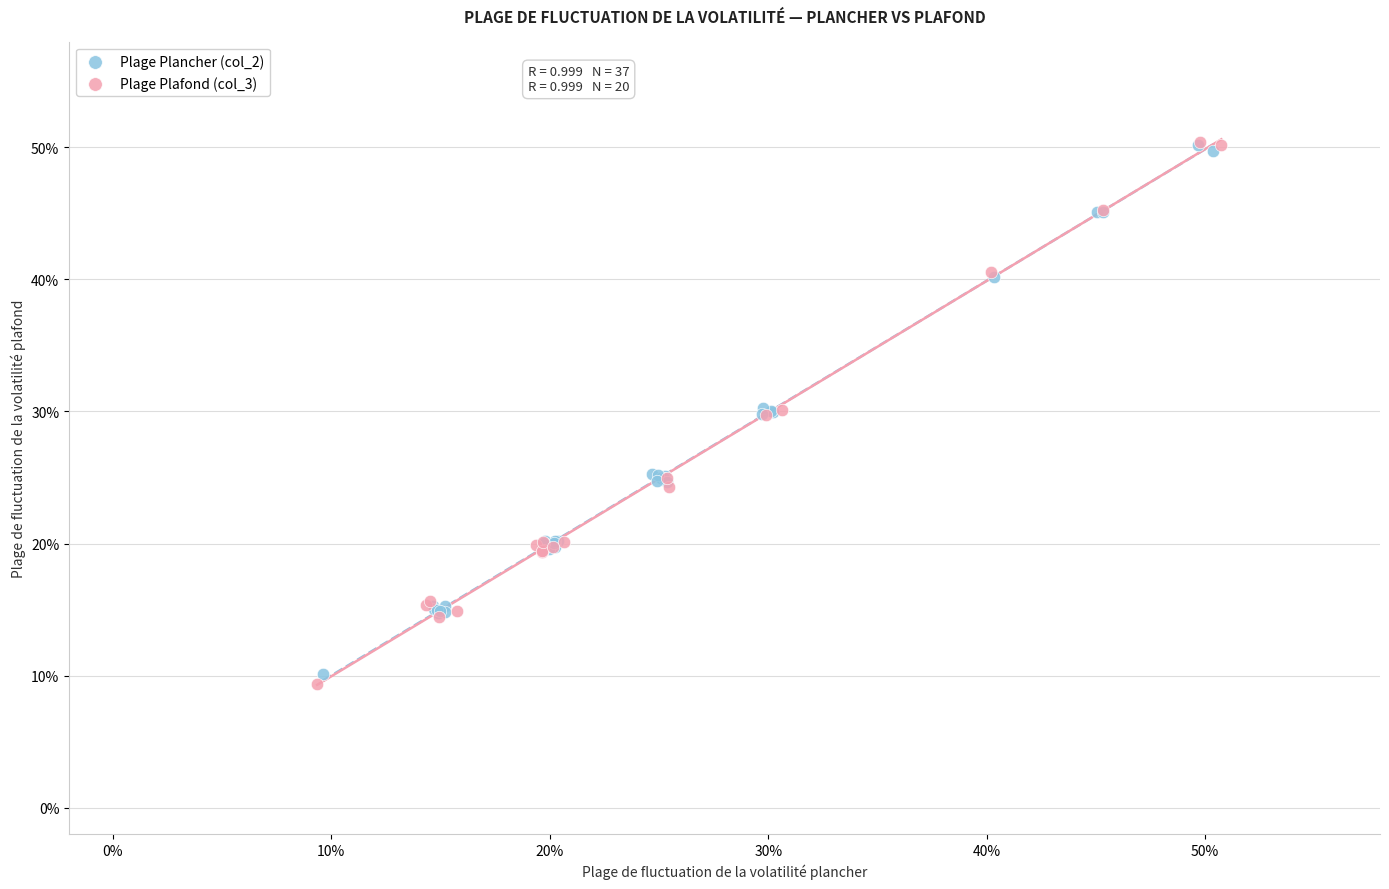

What are all the series names shown in the legend?

Plage Plancher (col_2), Plage Plafond (col_3)